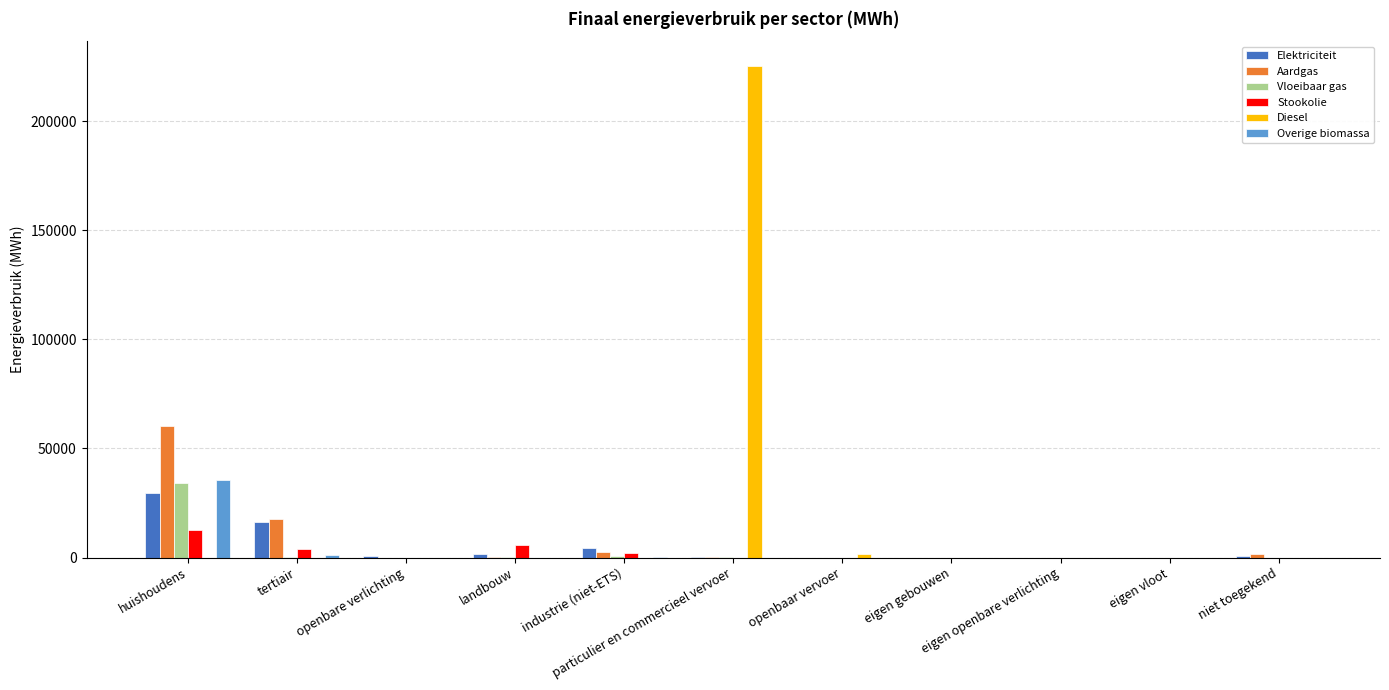

What is the average value of the Stookolie series?

2243.3